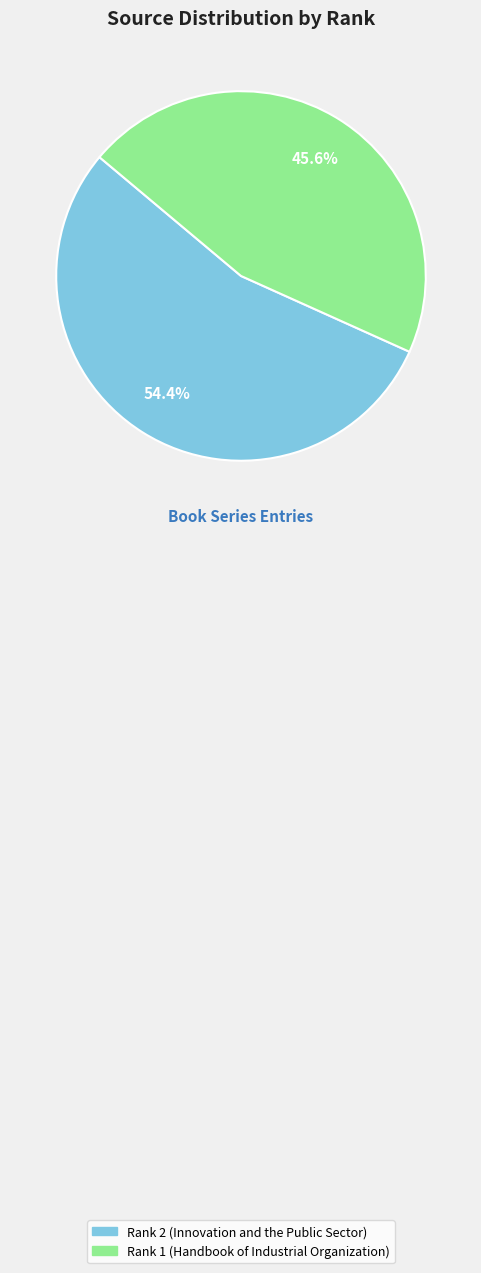

Count the number of slices in the pie.

2